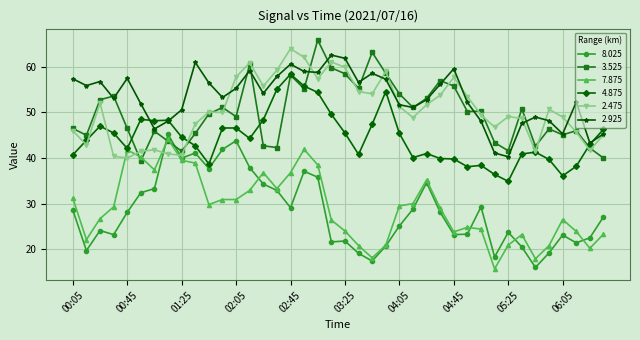

True or false: 2.475 and 7.875 intersect in this chart.

True